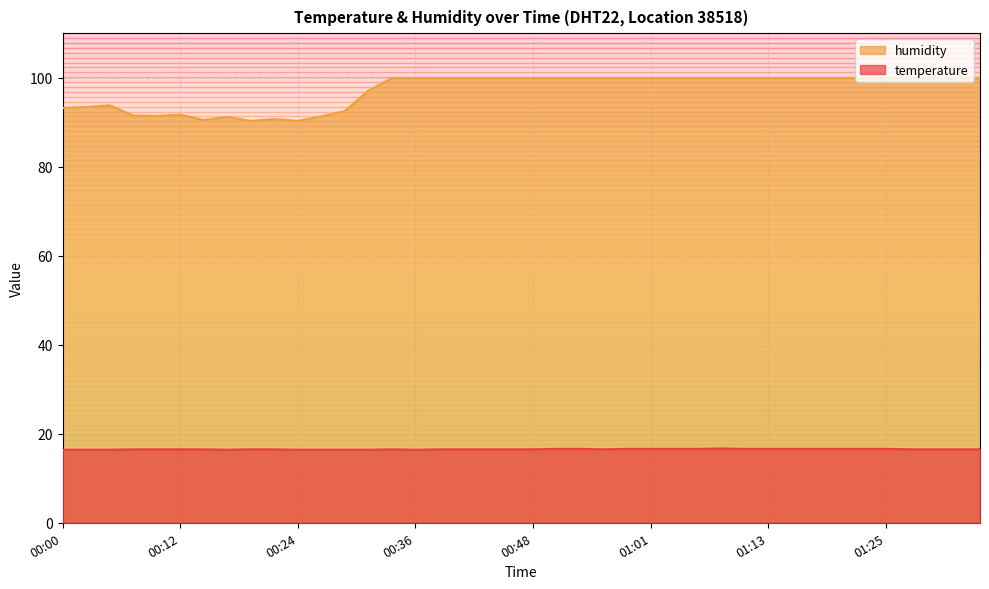

In temperature, how many points are lower than both neighbors (excluding endpoints)?

3